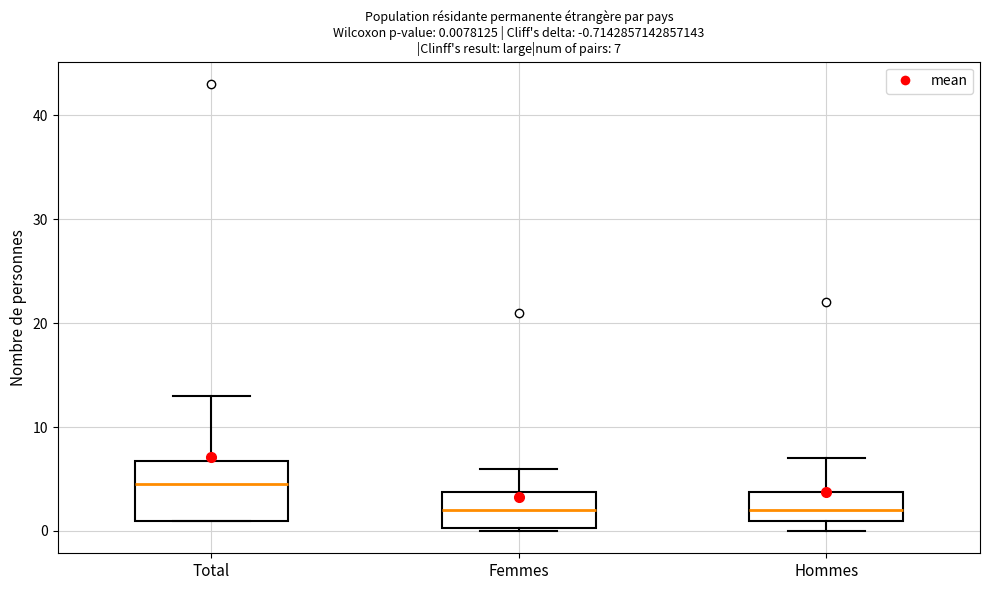

Which box is the tallest, from its lower edge to its upper edge?

Total